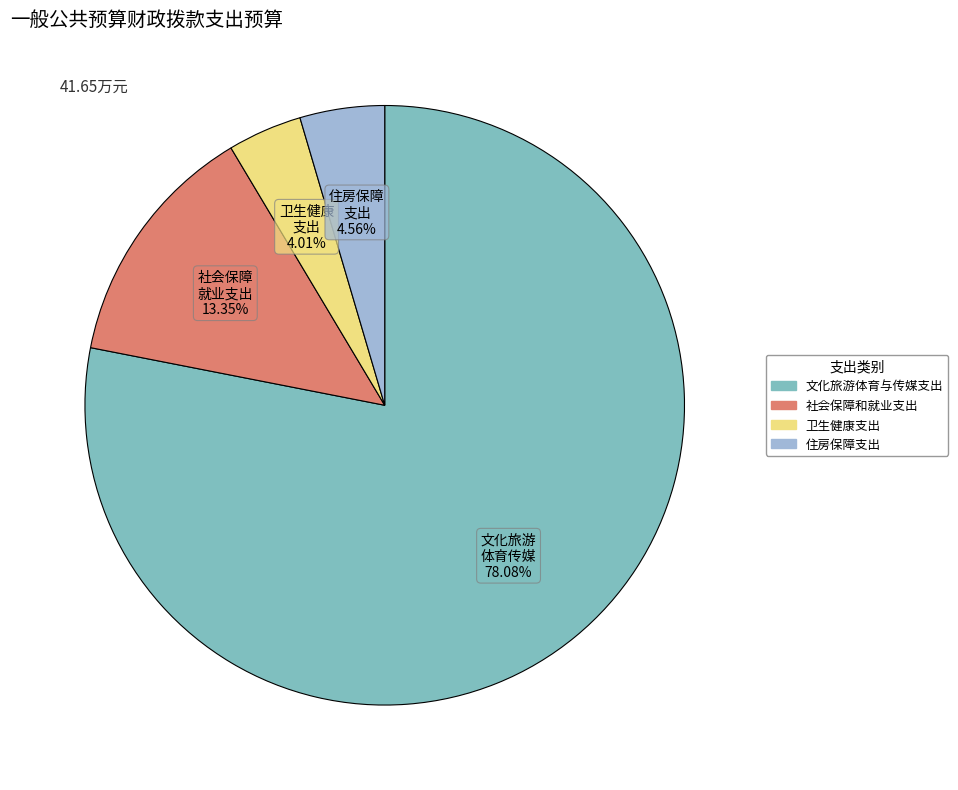

Which slice represents more than half of the pie?

文化旅游体育与传媒支出